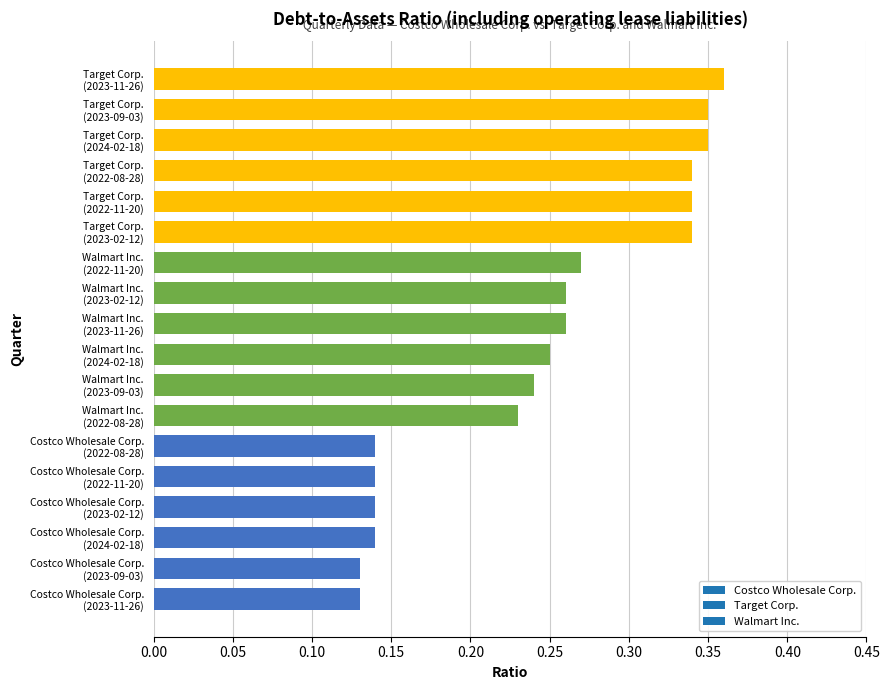

What is the sum of all values?

4.4